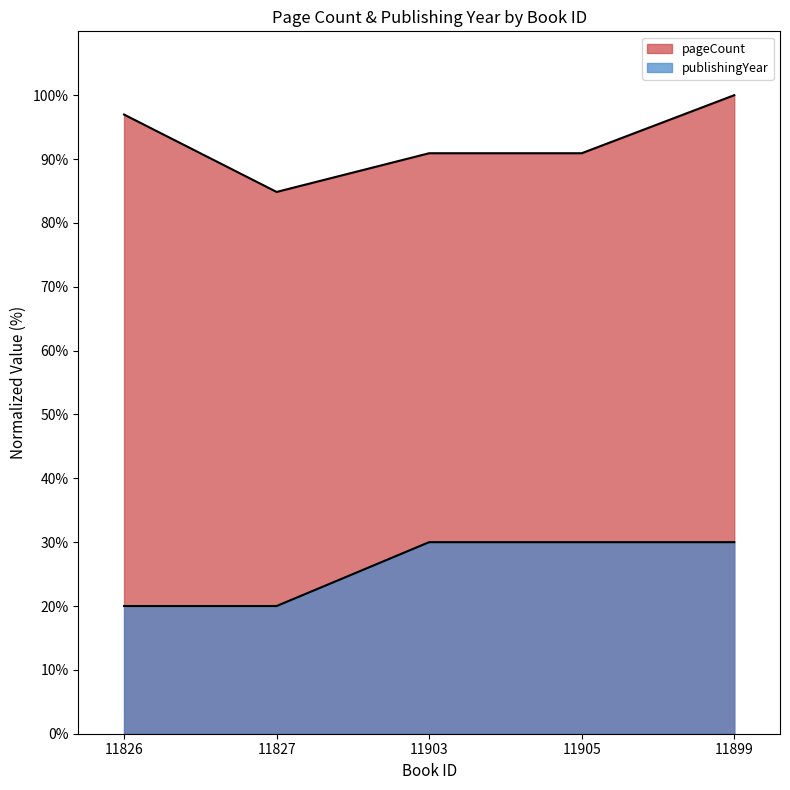

What is the difference between the second highest and second lowest values in the publishingYear series?

10.0